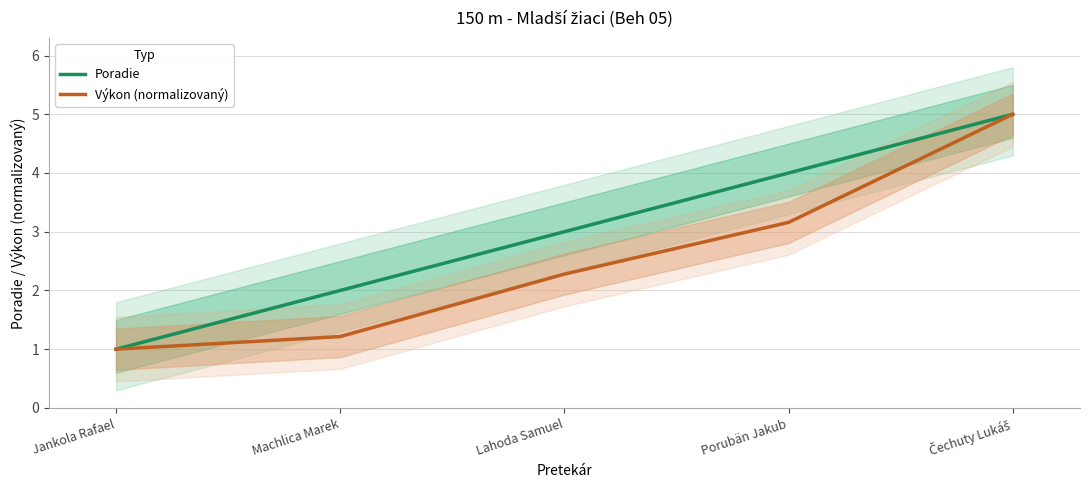

Which series has the largest range (max minus min)?

Poradie